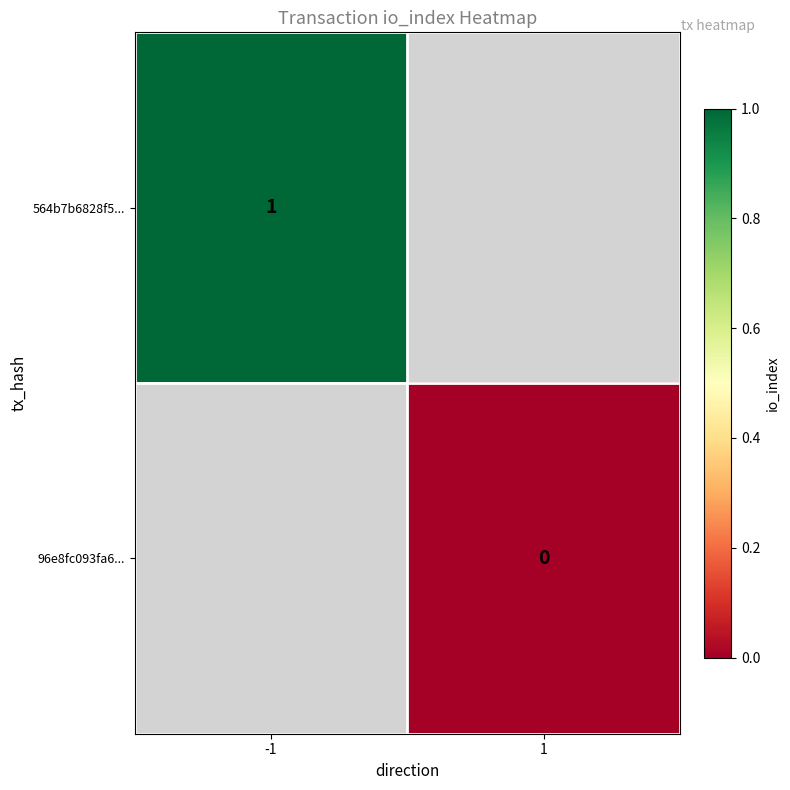

Is the value of 96e8fc093fa6... at 1 greater than the value of 564b7b6828f5... at -1?

No